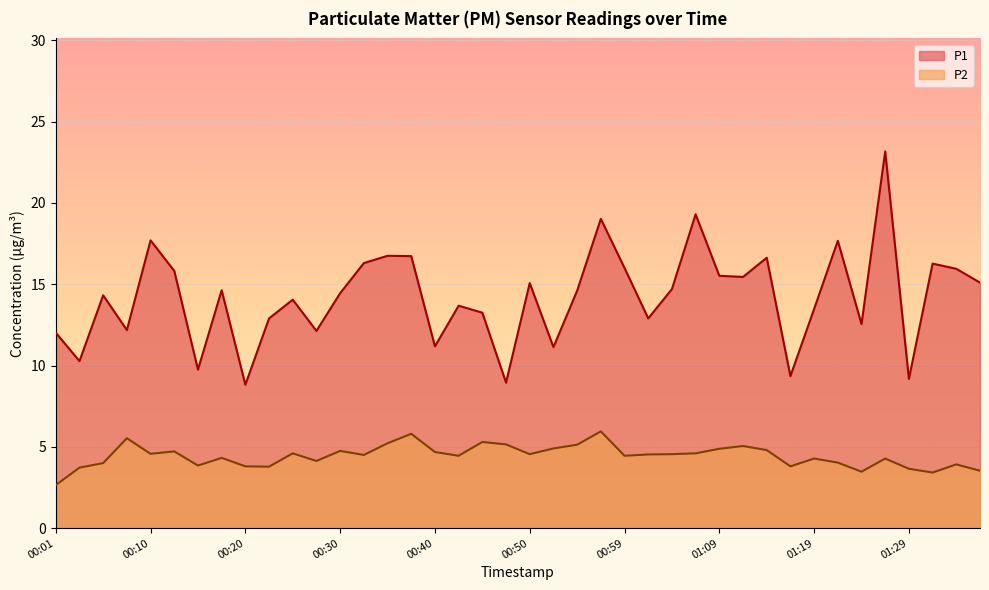

List the labels in order of P2 value, largest first.

00:57, 00:37, 00:08, 00:45, 00:35, 00:47, 00:55, 01:12, 00:52, 01:09, 01:14, 00:30, 00:13, 00:40, 00:25, 01:07, 00:10, 00:50, 01:04, 01:02, 00:32, 00:42, 00:59, 00:18, 01:19, 01:26, 00:27, 01:21, 00:05, 01:33, 00:15, 00:20, 01:16, 00:23, 00:03, 01:29, 01:36, 01:24, 01:31, 00:01